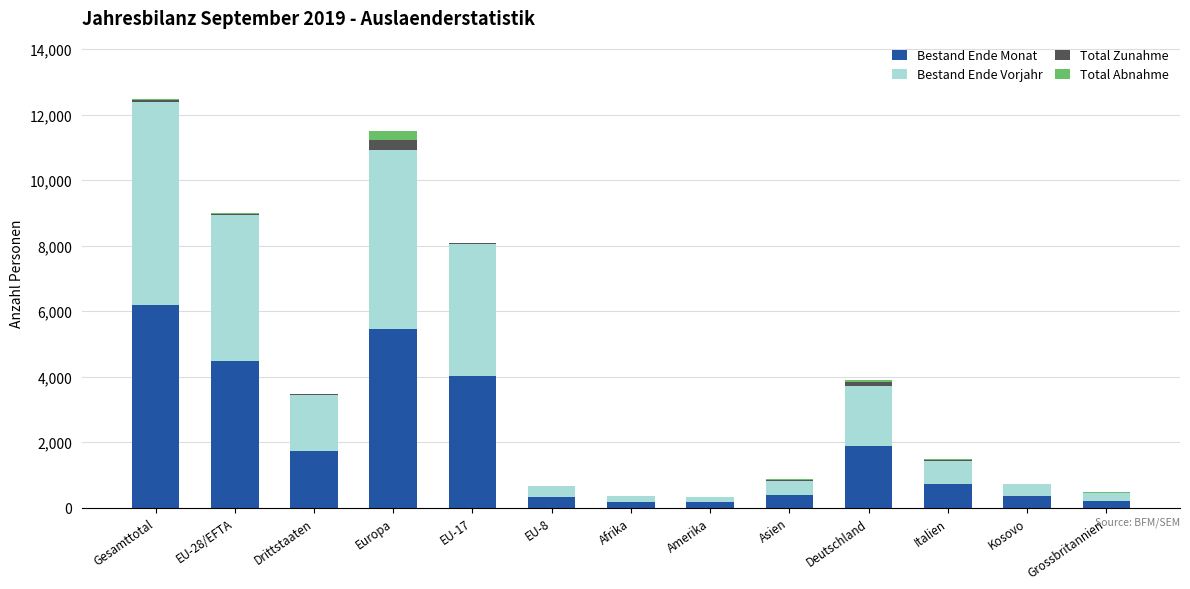

True or false: Bestand Ende Monat has a value of 351 at Kosovo.

True